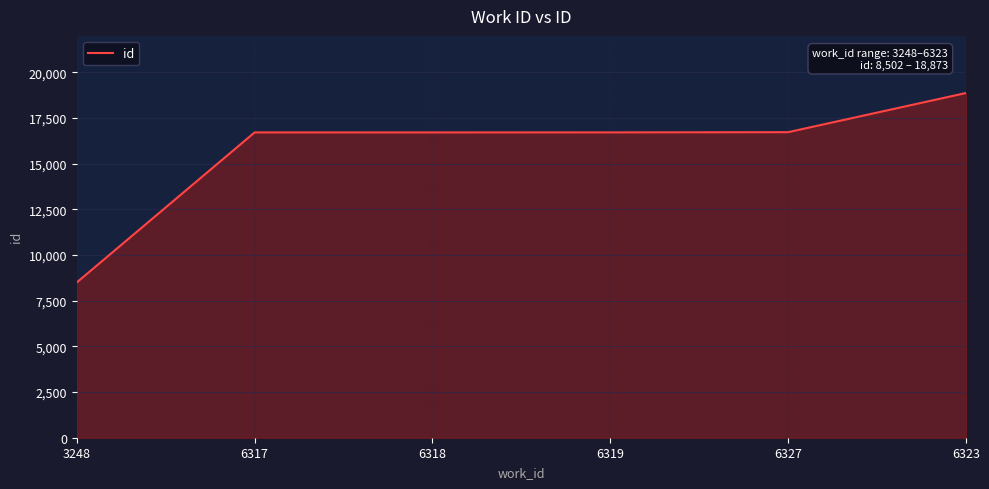

True or false: the data has more than 2 interior local peaks.

False